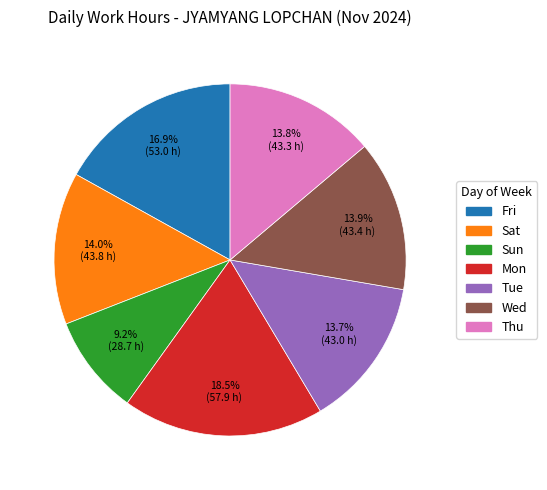

Does any single category account for the majority?

No